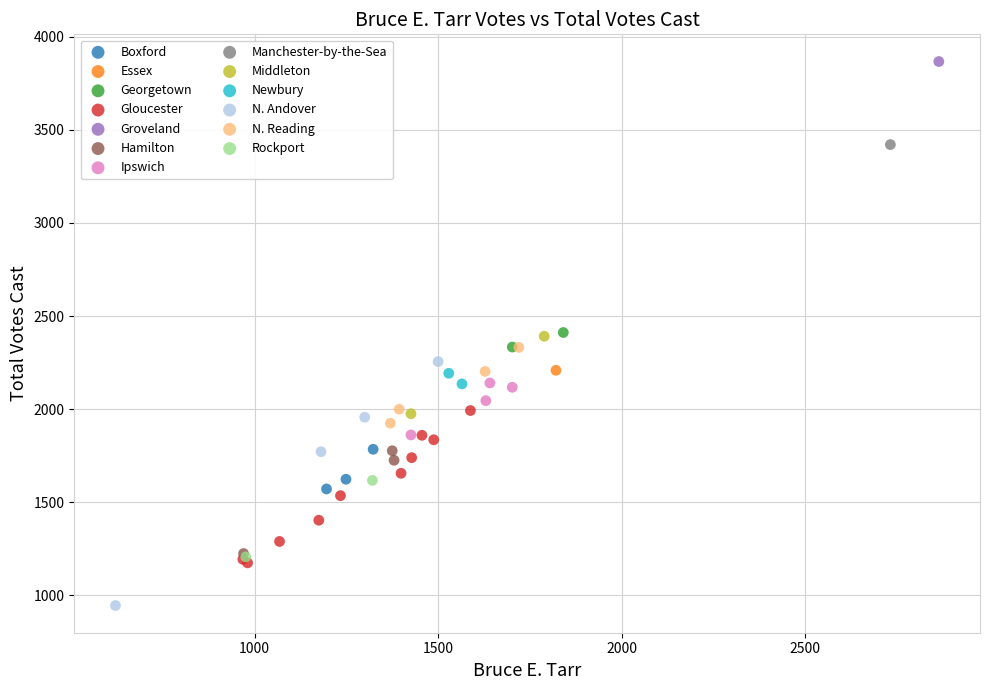

Which series contains the highest Y value?

Groveland